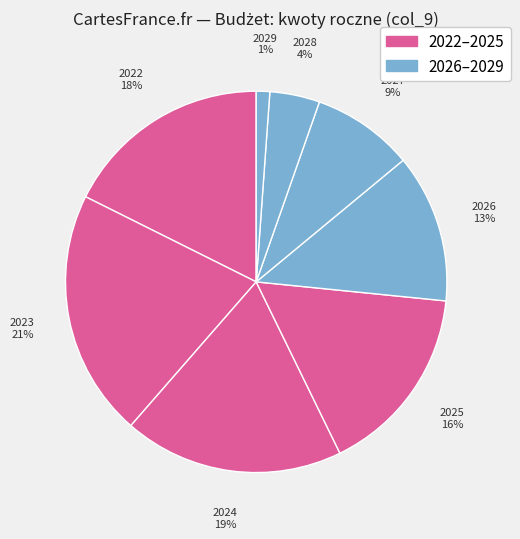

How many slices are in this pie chart?

8